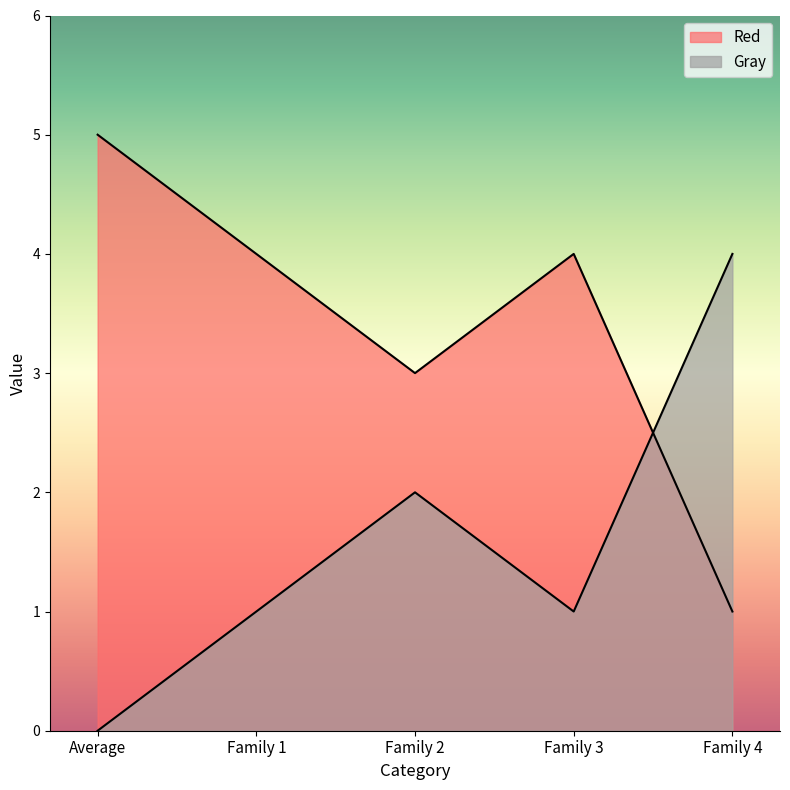

Reading left to right, transcribe all the data shown in this chart.

Red: Average=5	Family 1=4	Family 2=3	Family 3=4	Family 4=1
Gray: Average=0	Family 1=1	Family 2=2	Family 3=1	Family 4=4